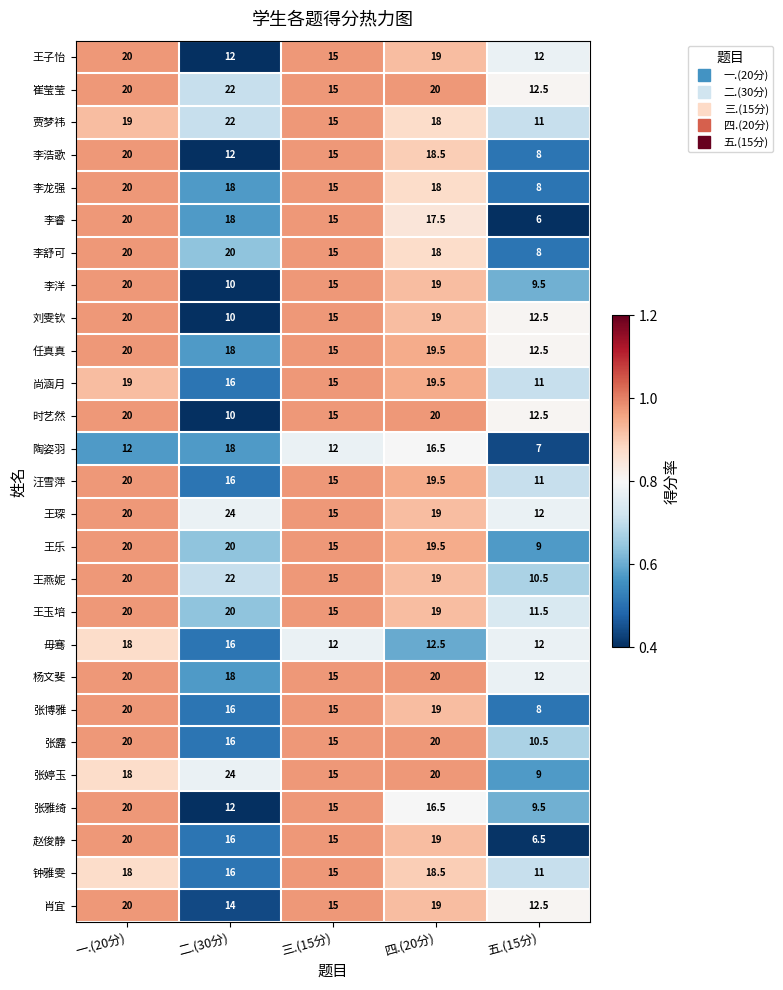

What is the average value of the 肖宜 series?

16.1